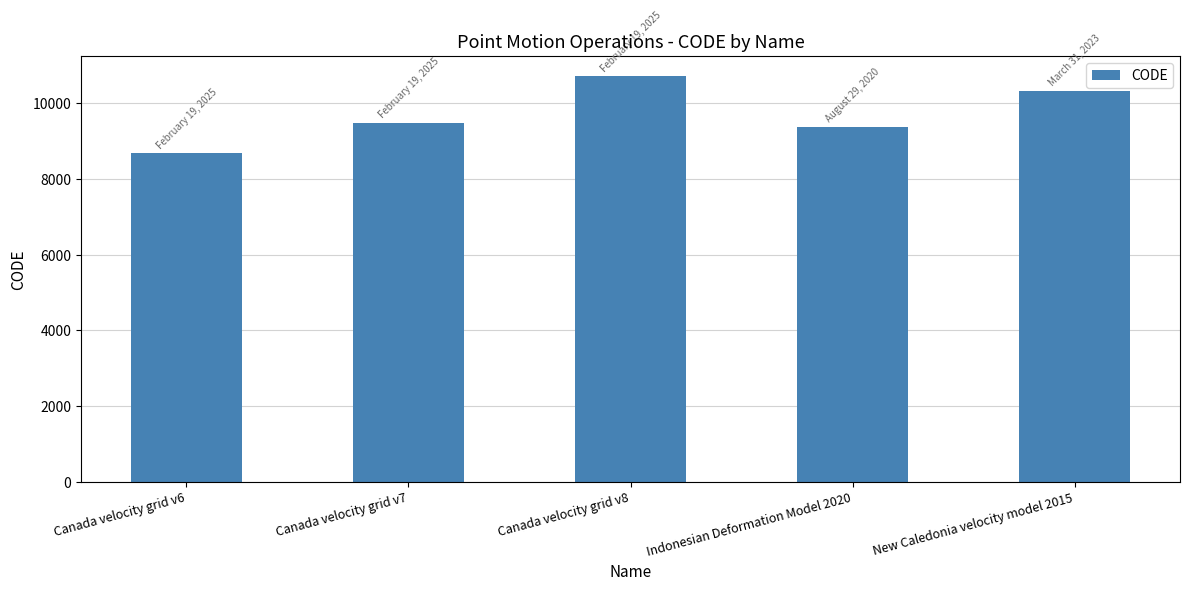

Reading right to left, what are all the values shown in this chart?

New Caledonia velocity model 2015=10323	Indonesian Deformation Model 2020=9375	Canada velocity grid v8=10707	Canada velocity grid v7=9483	Canada velocity grid v6=8676